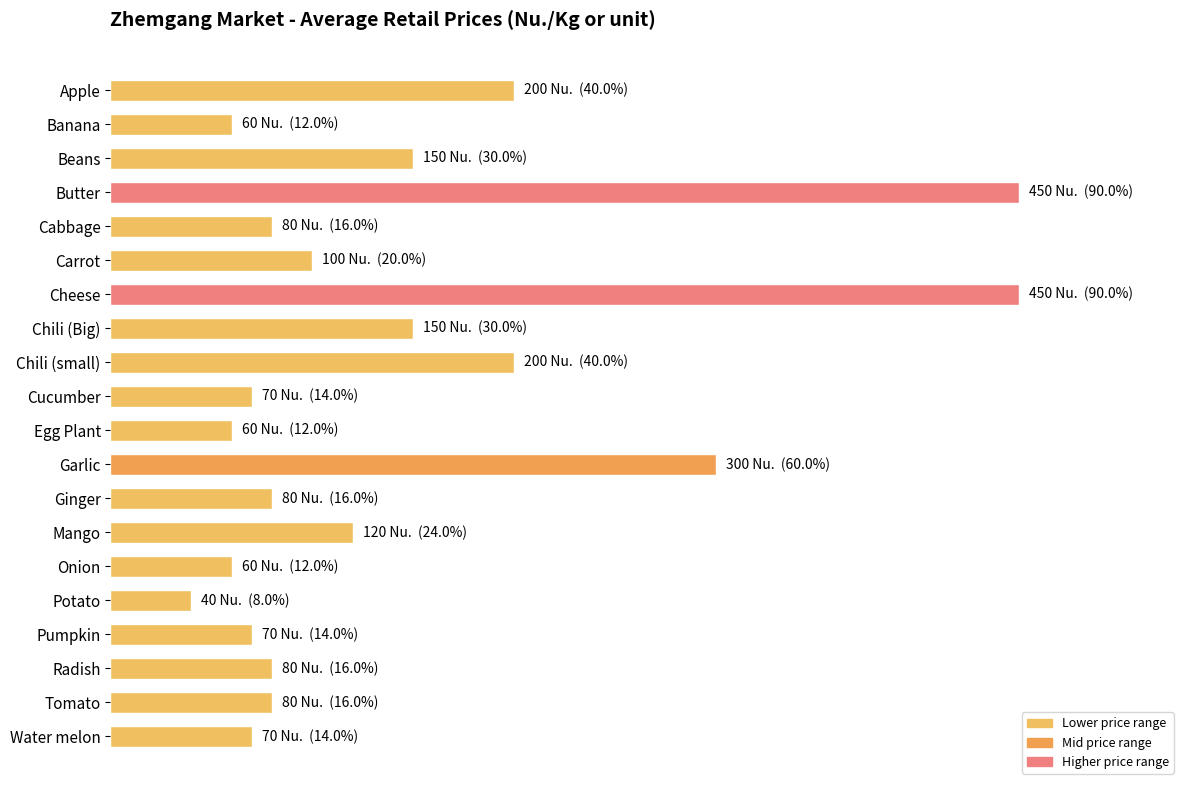

Does the chart contain any negative values?

No